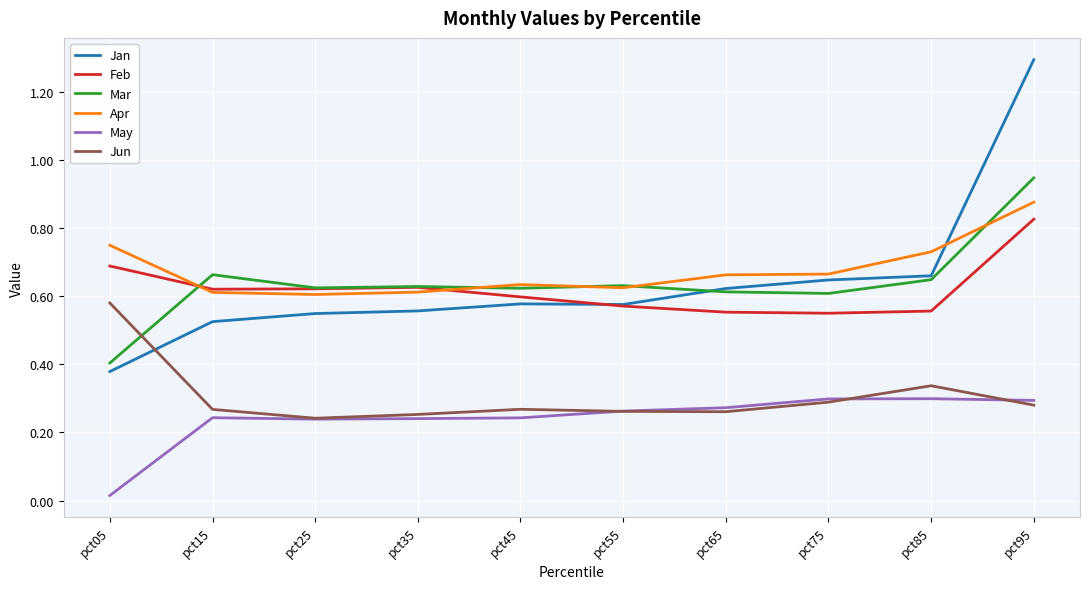

True or false: Jan and May cross at least once.

False